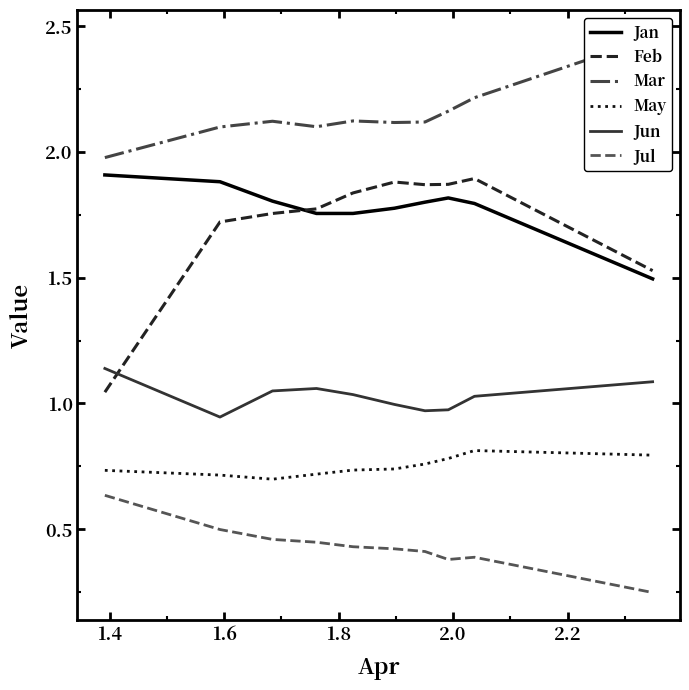

At how many categories does at least one series exceed 1?

10